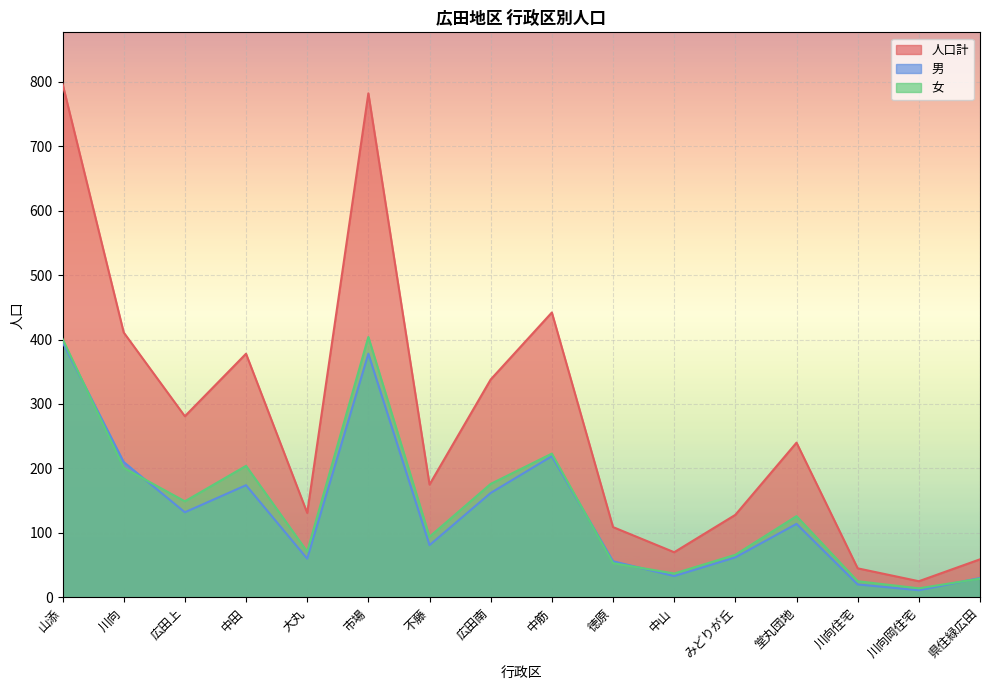

List the series in order of their peak value, lowest first.

男, 女, 人口計